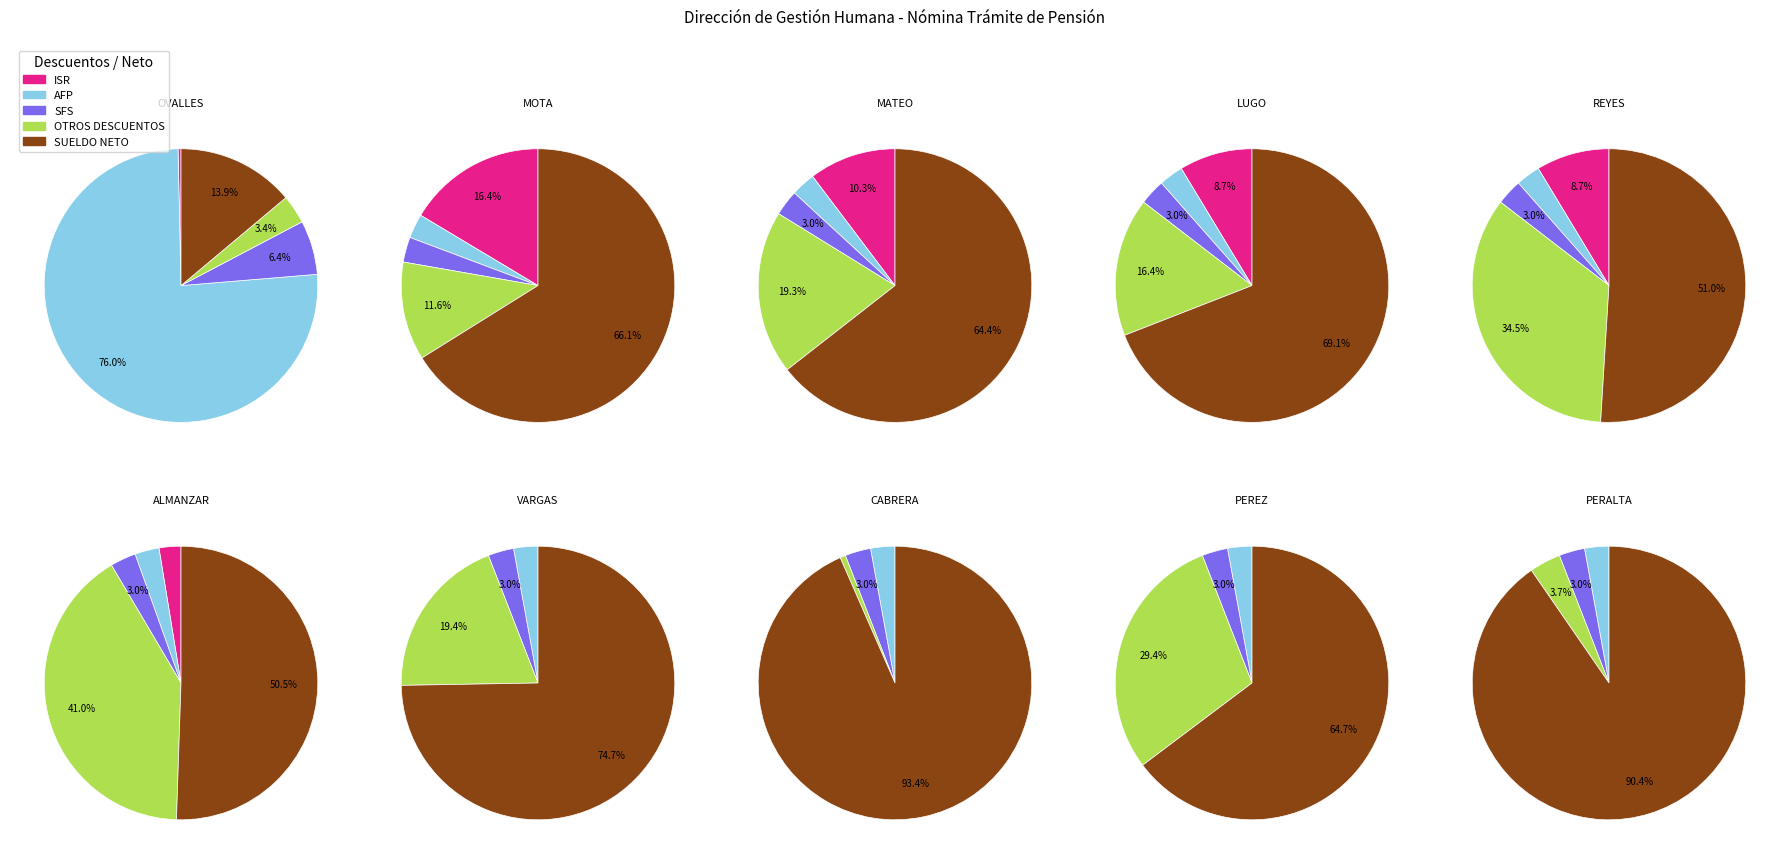

True or false: CABRERA accounts for 0% of the total.

True